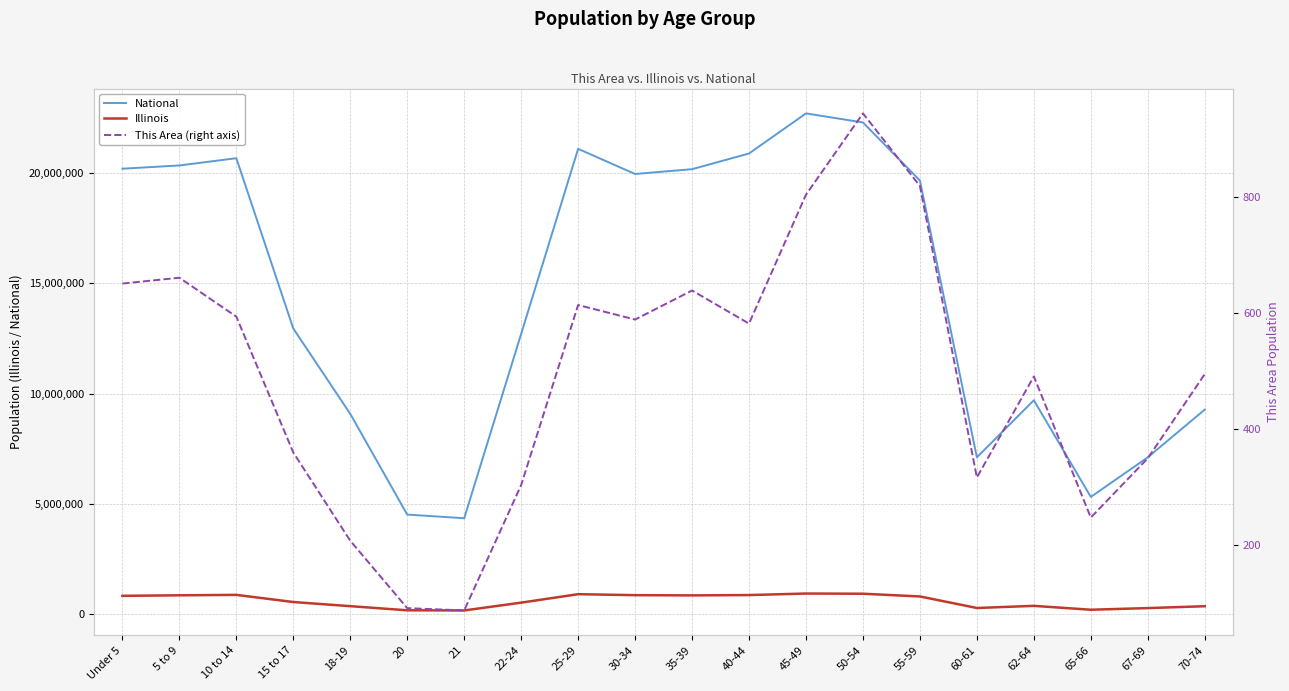

True or false: This Area (right axis) has a value of 1136 at 55-59.

False